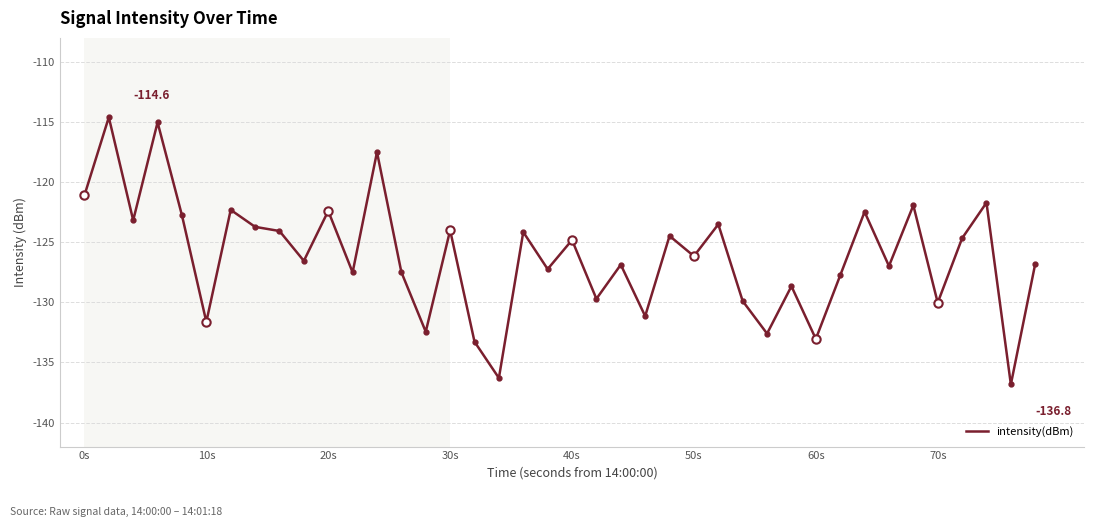

What is the greatest value displayed?

-114.6